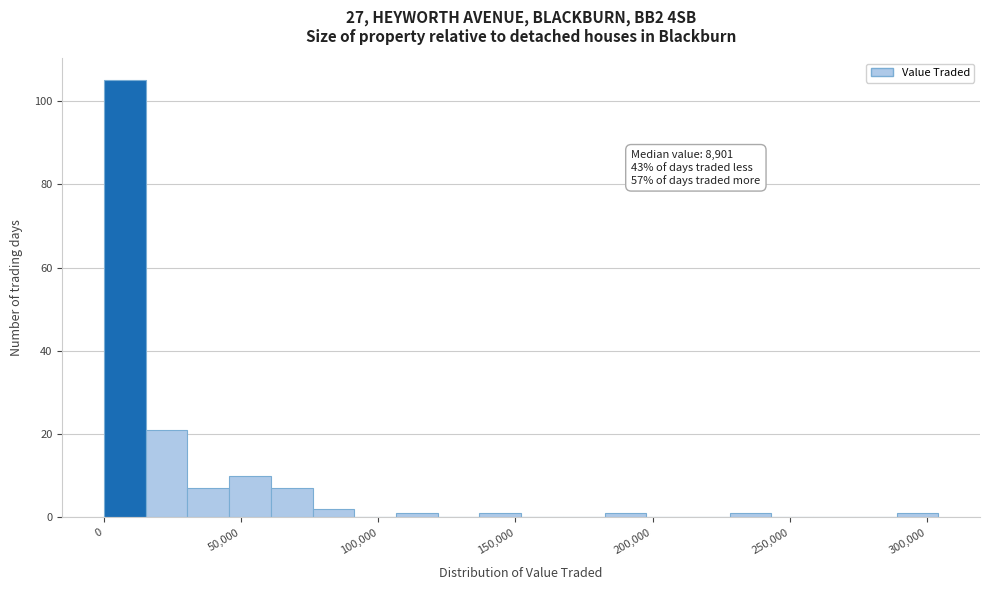

Around what value on the x-axis is the tallest bar? Give the approximate position of its centre, as read against the axis.

10000